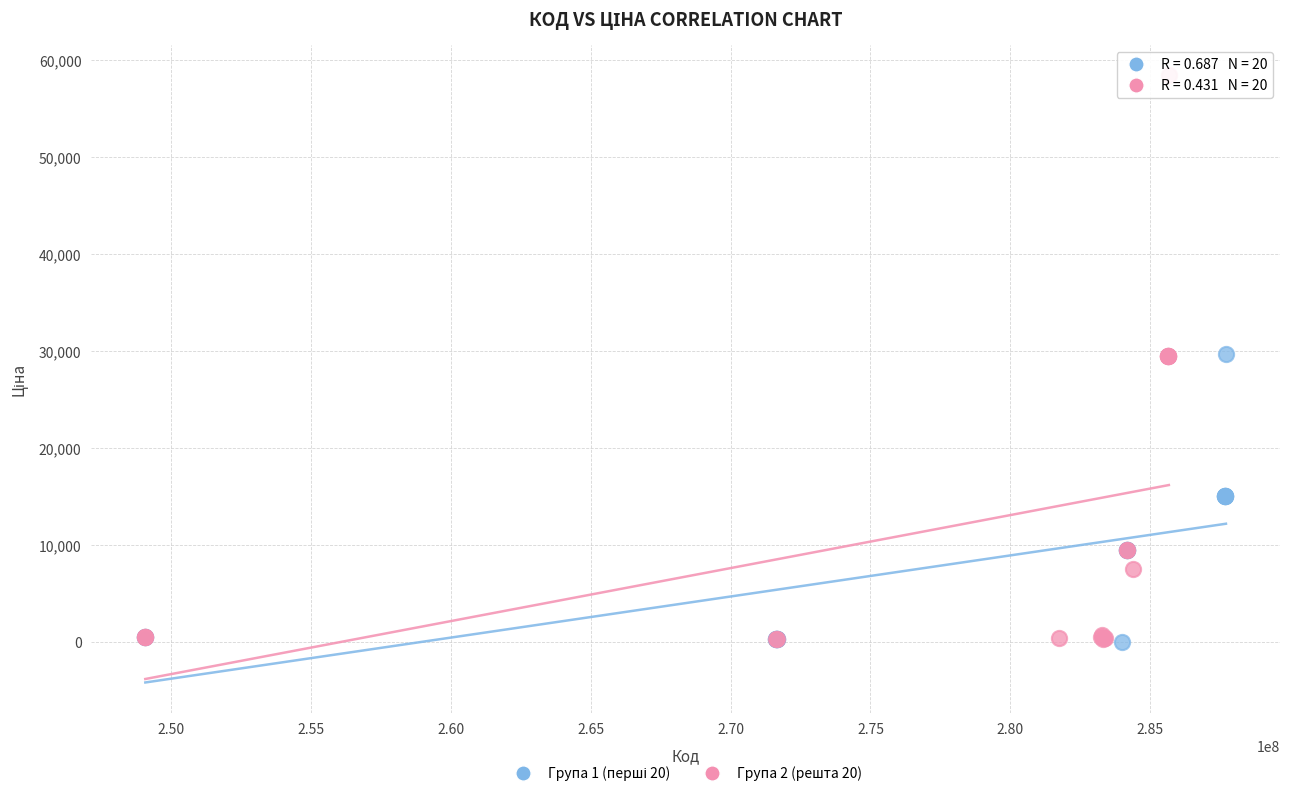

Which series reaches the maximum Y coordinate?

Група 2 (решта 20)